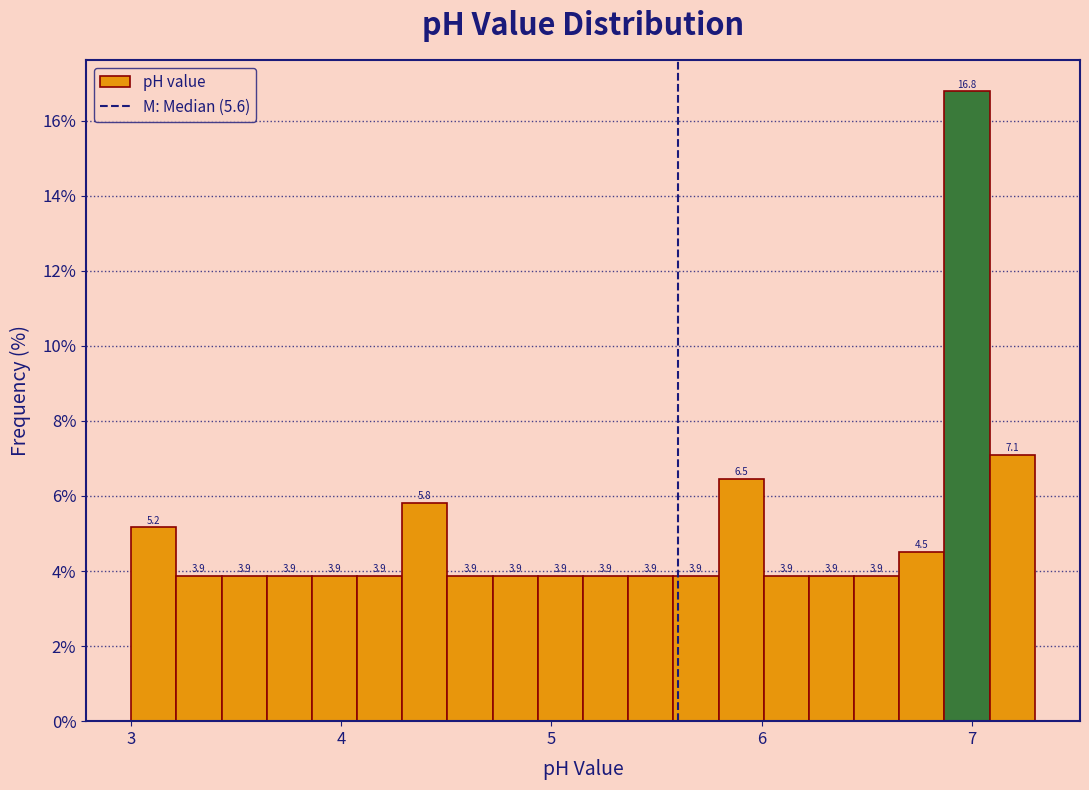

Around what value on the x-axis is the tallest bar? Give the approximate position of its centre, as read against the axis.

7.0